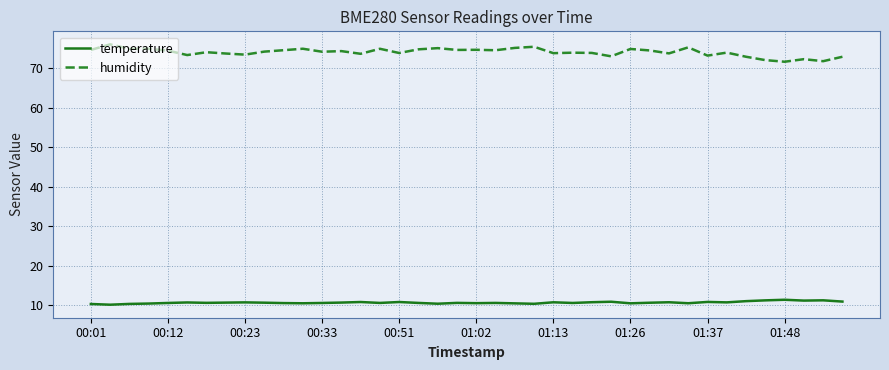

Rank the series by their average value, from lowest to highest.

temperature, humidity